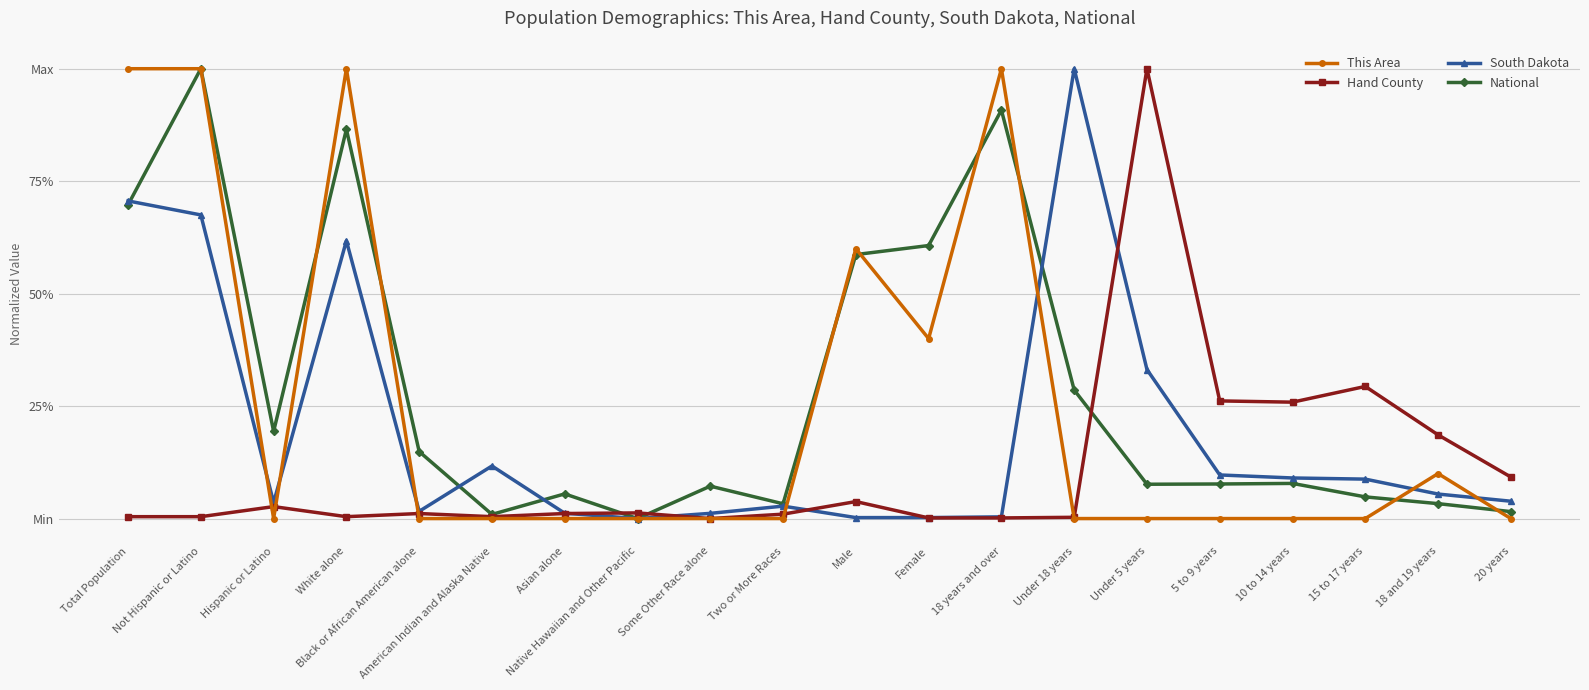

Reading left to right, what are all the values shown in this chart?

This Area: Total Population=1.0	Not Hispanic or Latino=1.0	Hispanic or Latino=0.0	White alone=1.0	Black or African American alone=0.0	American Indian and Alaska Native=0.0	Asian alone=0.0	Native Hawaiian and Other Pacific=0.0	Some Other Race alone=0.0	Two or More Races=0.0	Male=0.6	Female=0.4	18 years and over=1.0	Under 18 years=0.0	Under 5 years=0.0	5 to 9 years=0.0	10 to 14 years=0.0	15 to 17 years=0.0	18 and 19 years=0.1	20 years=0.0
Hand County: Total Population=0.0	Not Hispanic or Latino=0.0	Hispanic or Latino=0.0	White alone=0.0	Black or African American alone=0.0	American Indian and Alaska Native=0.0	Asian alone=0.0	Native Hawaiian and Other Pacific=0.0	Some Other Race alone=0.0	Two or More Races=0.0	Male=0.0	Female=0.0	18 years and over=0.0	Under 18 years=0.0	Under 5 years=1.0	5 to 9 years=0.3	10 to 14 years=0.3	15 to 17 years=0.3	18 and 19 years=0.2	20 years=0.1
South Dakota: Total Population=0.7	Not Hispanic or Latino=0.7	Hispanic or Latino=0.0	White alone=0.6	Black or African American alone=0.0	American Indian and Alaska Native=0.1	Asian alone=0.0	Native Hawaiian and Other Pacific=0.0	Some Other Race alone=0.0	Two or More Races=0.0	Male=0.0	Female=0.0	18 years and over=0.0	Under 18 years=1.0	Under 5 years=0.3	5 to 9 years=0.1	10 to 14 years=0.1	15 to 17 years=0.1	18 and 19 years=0.1	20 years=0.0
National: Total Population=0.7	Not Hispanic or Latino=1.0	Hispanic or Latino=0.2	White alone=0.9	Black or African American alone=0.1	American Indian and Alaska Native=0.0	Asian alone=0.1	Native Hawaiian and Other Pacific=0.0	Some Other Race alone=0.1	Two or More Races=0.0	Male=0.6	Female=0.6	18 years and over=0.9	Under 18 years=0.3	Under 5 years=0.1	5 to 9 years=0.1	10 to 14 years=0.1	15 to 17 years=0.0	18 and 19 years=0.0	20 years=0.0